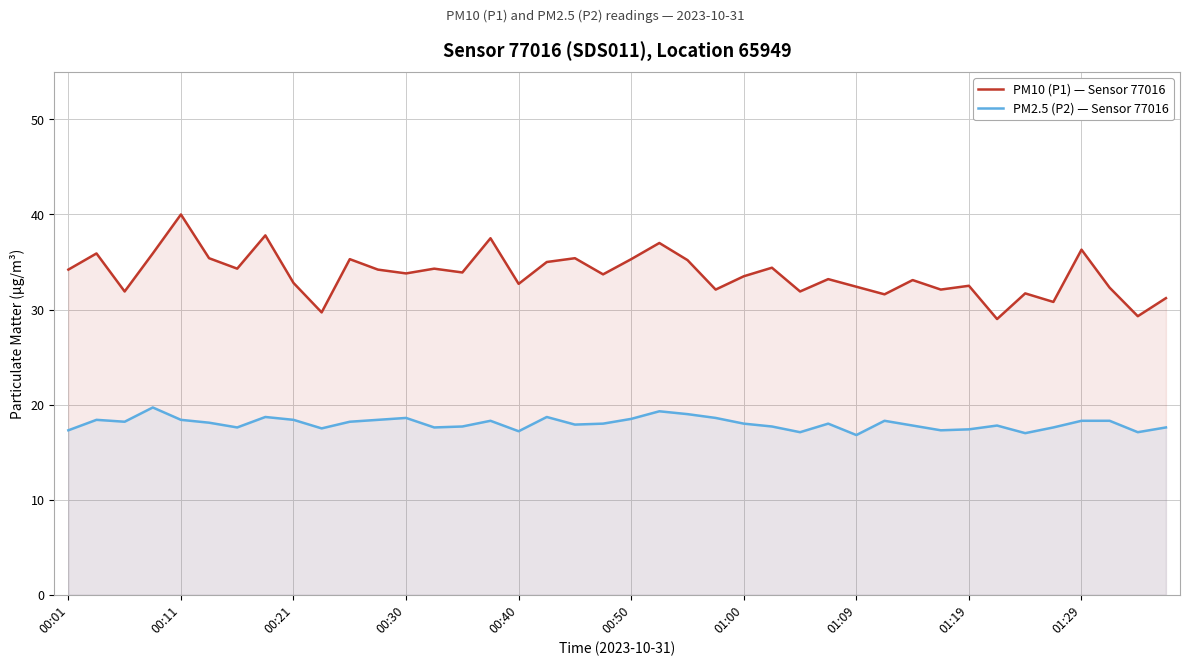

At which label does PM10 (P1) — Sensor 77016 reach its peak?

00:11